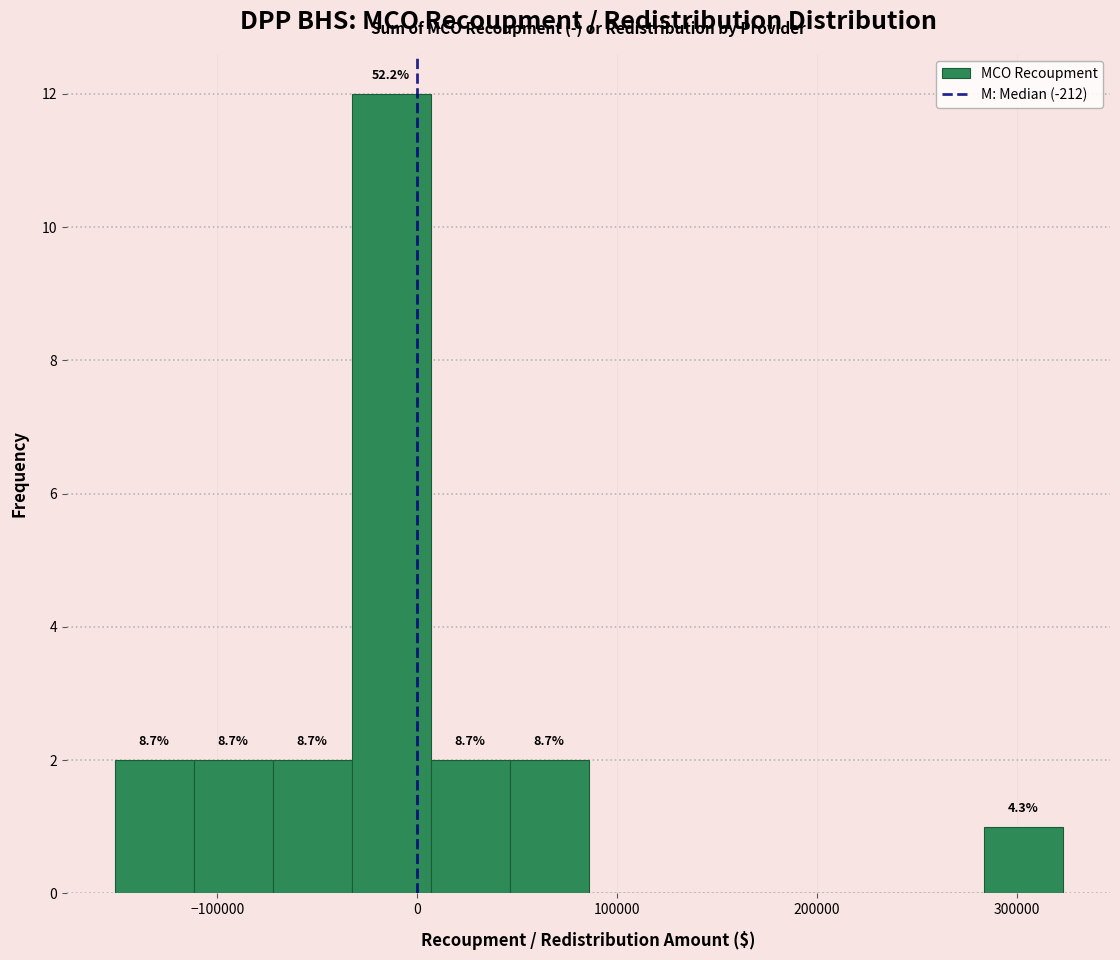

Read against the x-axis, roughly where is the centre of the tallest bar?

-10000